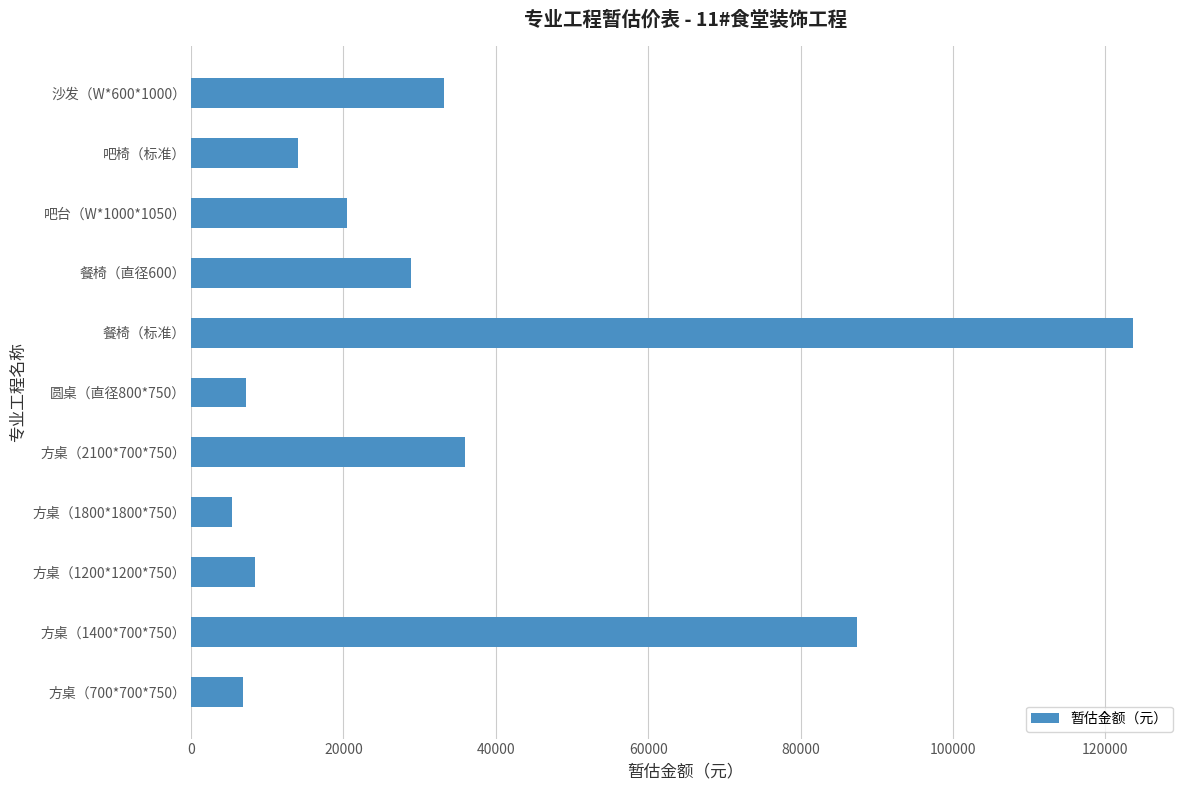

Read the value at 吧椅（标准）, to the nearest 100.

14100